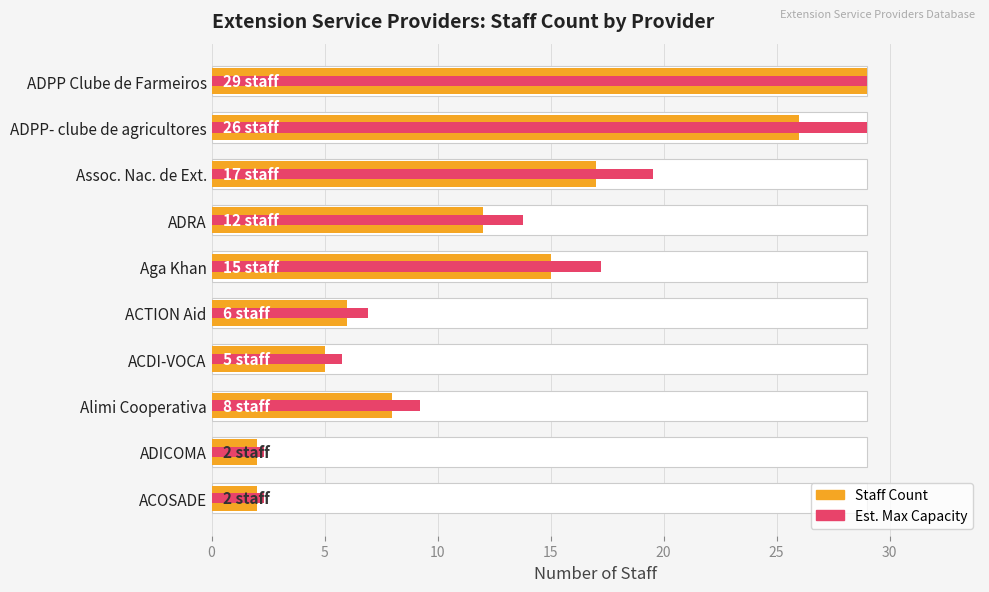

How many bars are there in each group?

2